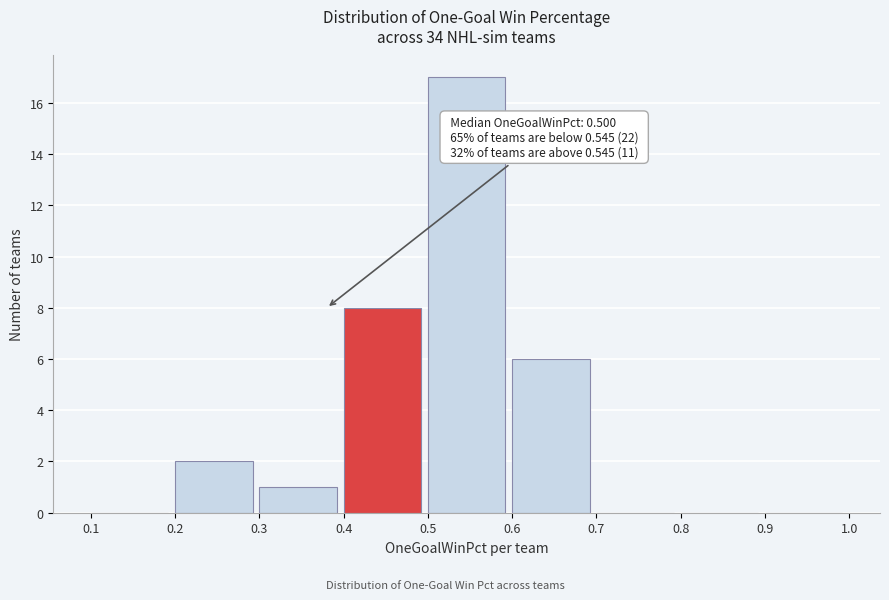

Which range on the x-axis has the tallest bar?

0.5 to 0.6